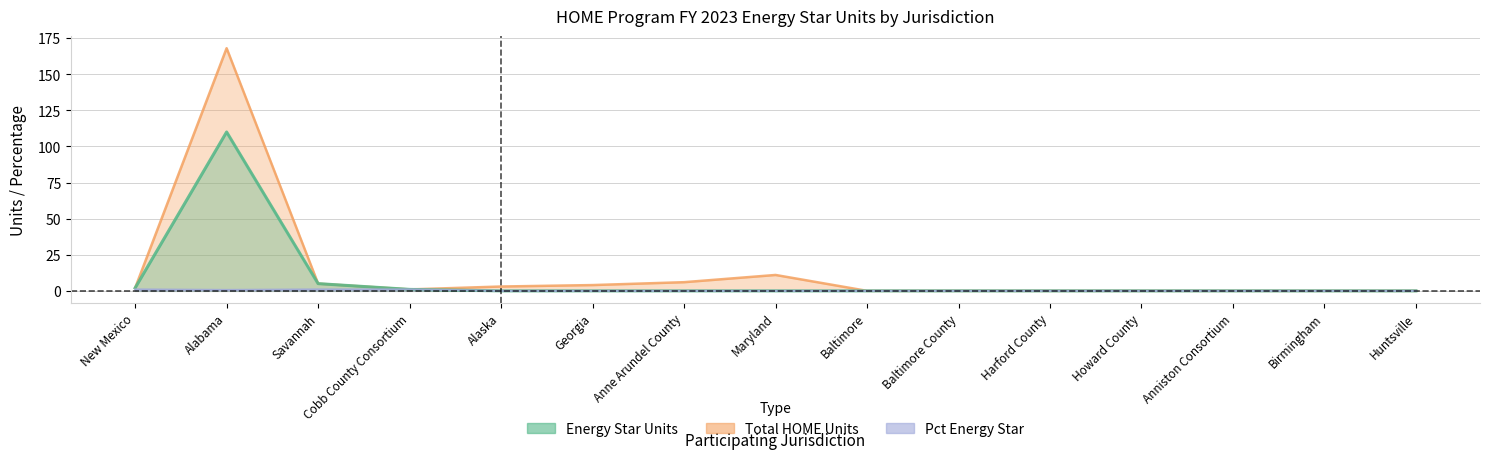

Which category has the highest value in the ENERGY STAR UNITS series?

Alabama